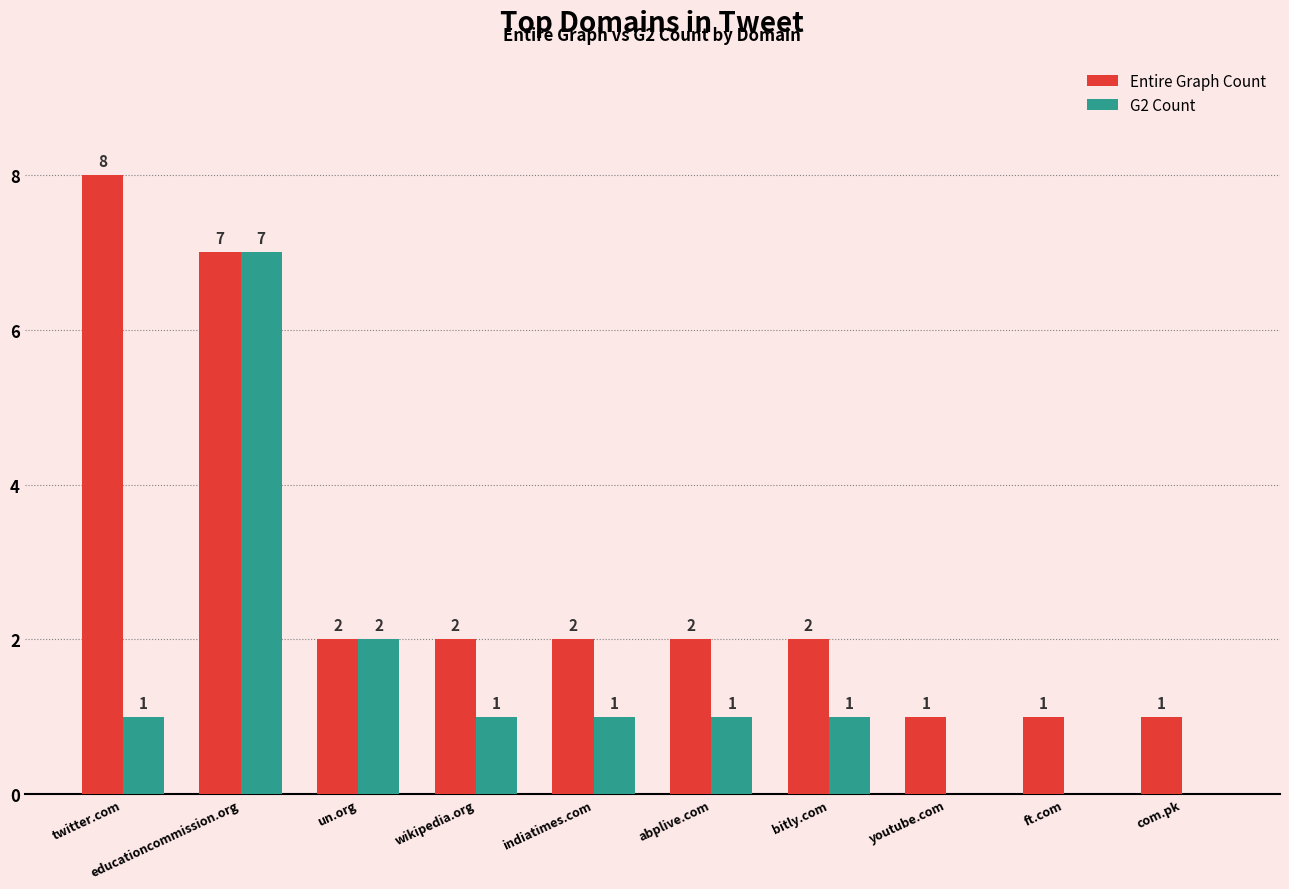

At which label is G2 Count closest to 3?

un.org